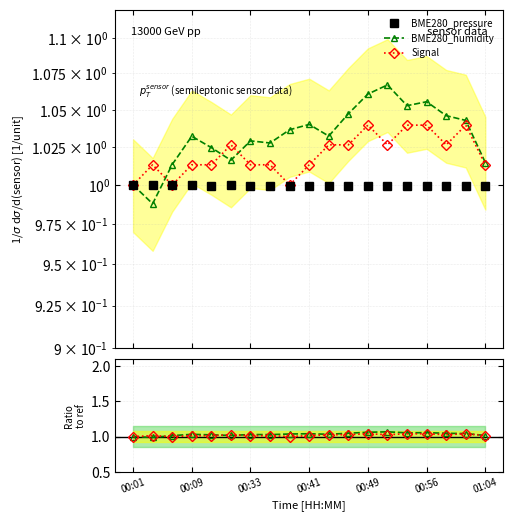

After their last crossing, which series has the higher values: BME280_humidity or BME280_pressure?

BME280_humidity